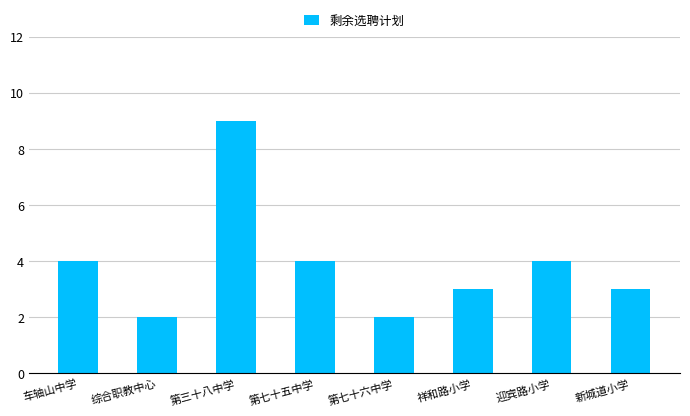

What is the sum of the values at 综合职教中心 and 祥和路小学?

5